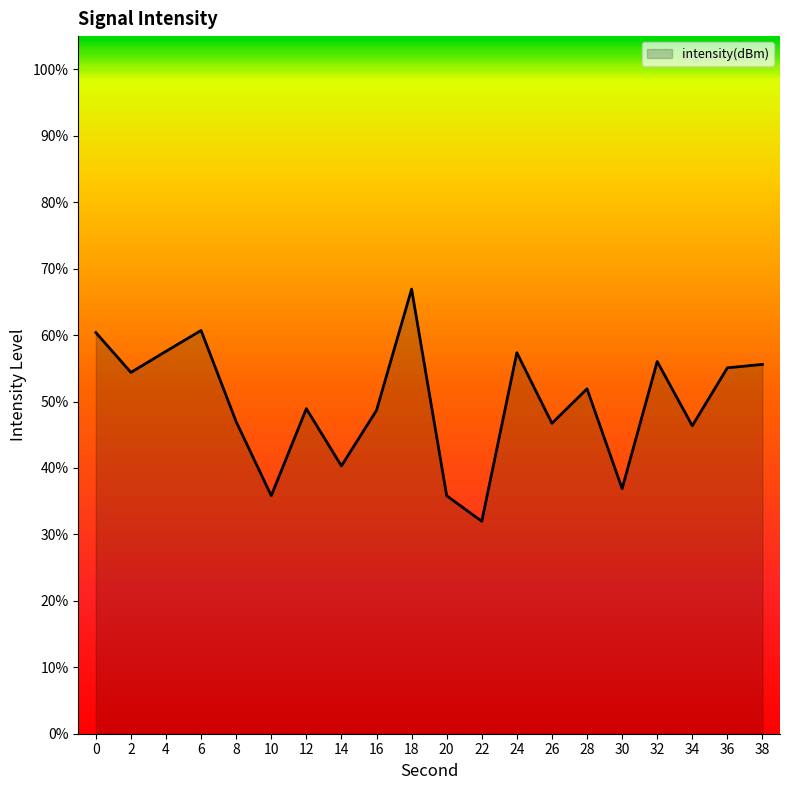

The chart shows a value of 64.1 at 14. True or false?

False